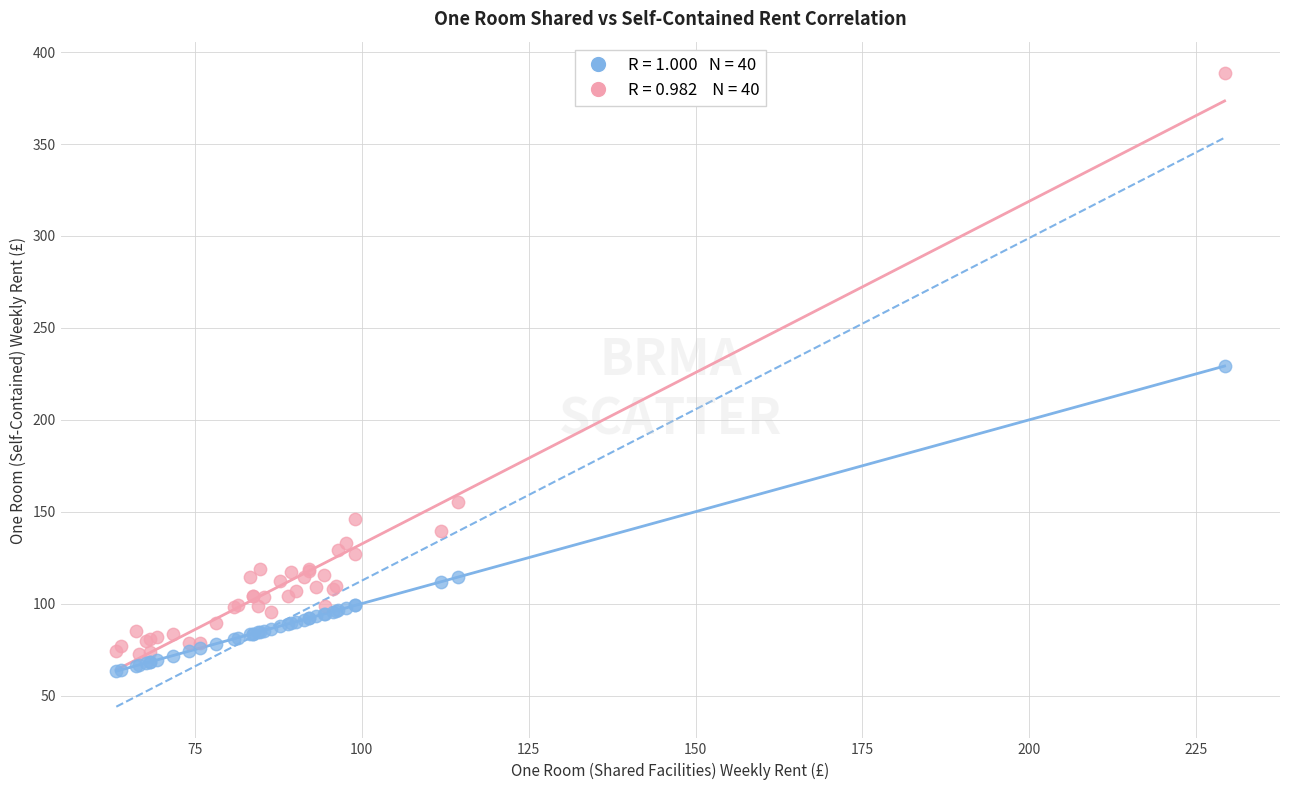

Across all series, what Y value is closest to 225?

229.2